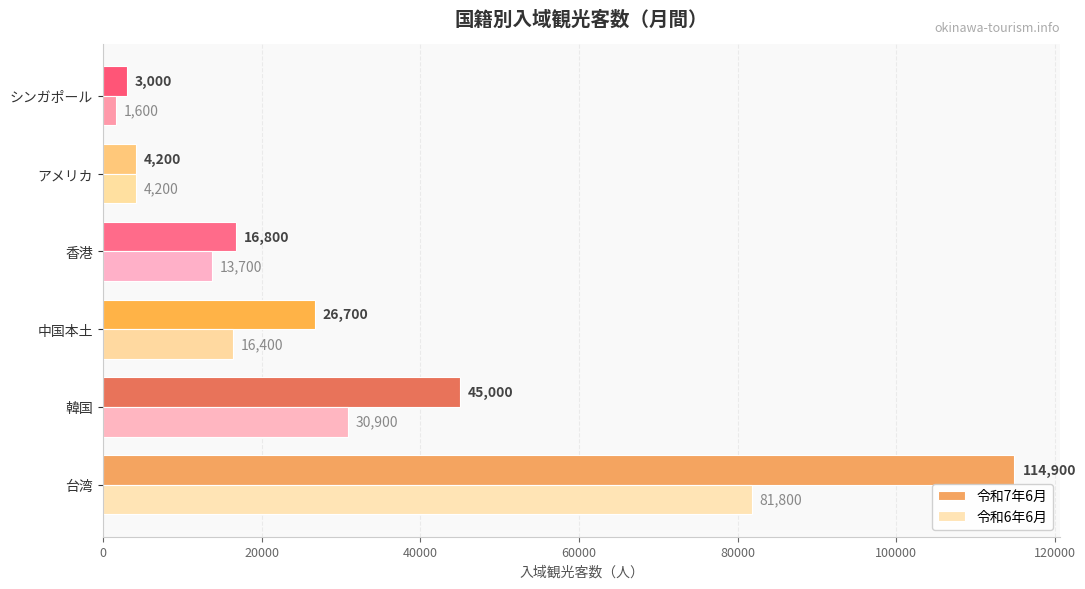

Count the number of categories in the chart.

6